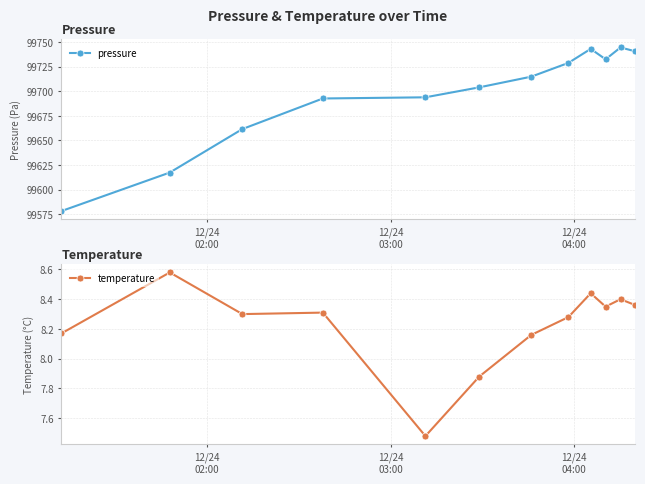

What are all the series names shown in the legend?

pressure, temperature